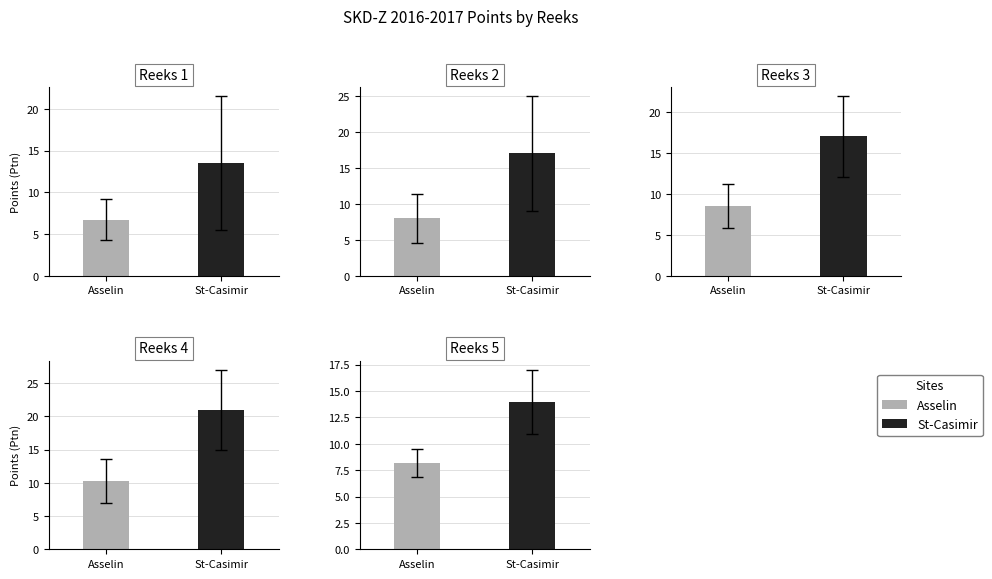

Which has a higher value, Reeks 4 or Reeks 2?

Reeks 4